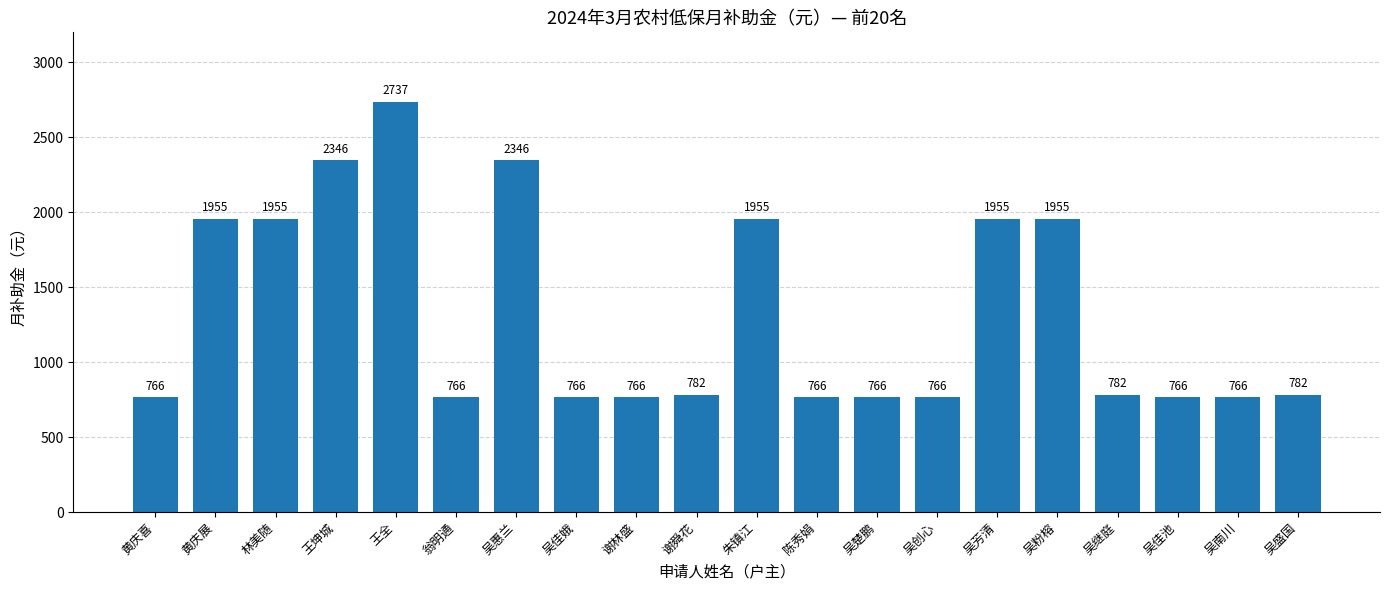

Count the number of categories in the chart.

20